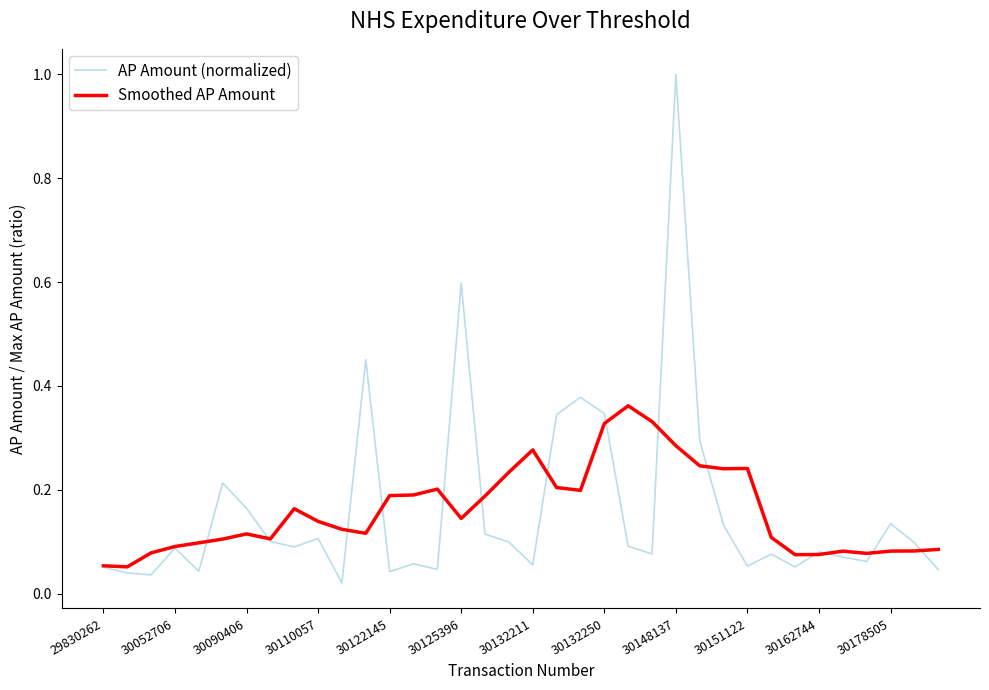

What is the maximum value shown in the chart?

1.0